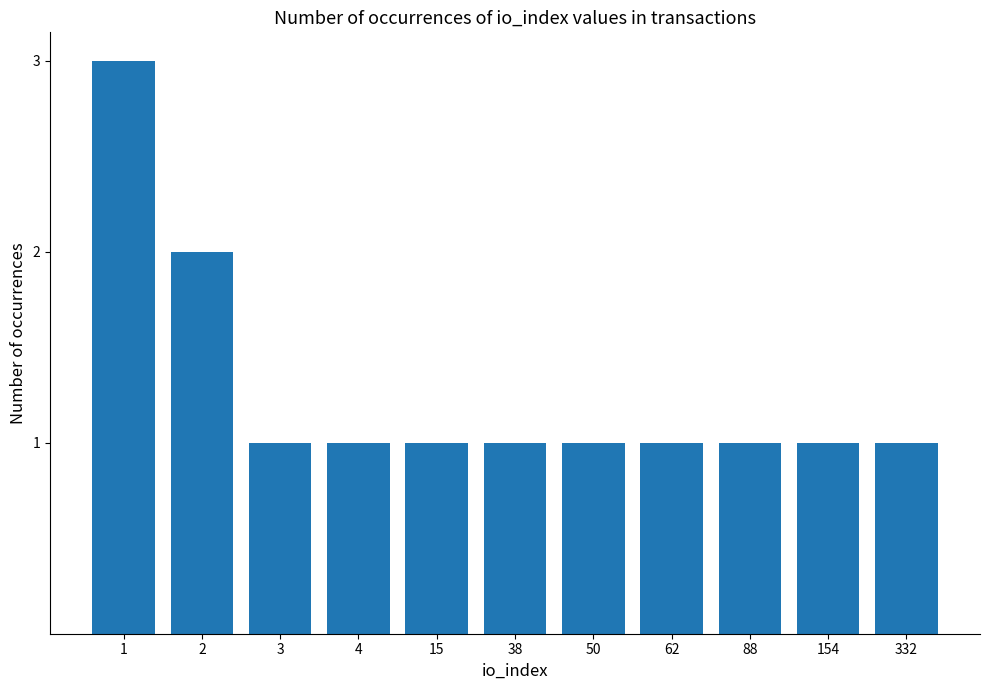

What is the greatest value displayed?

3